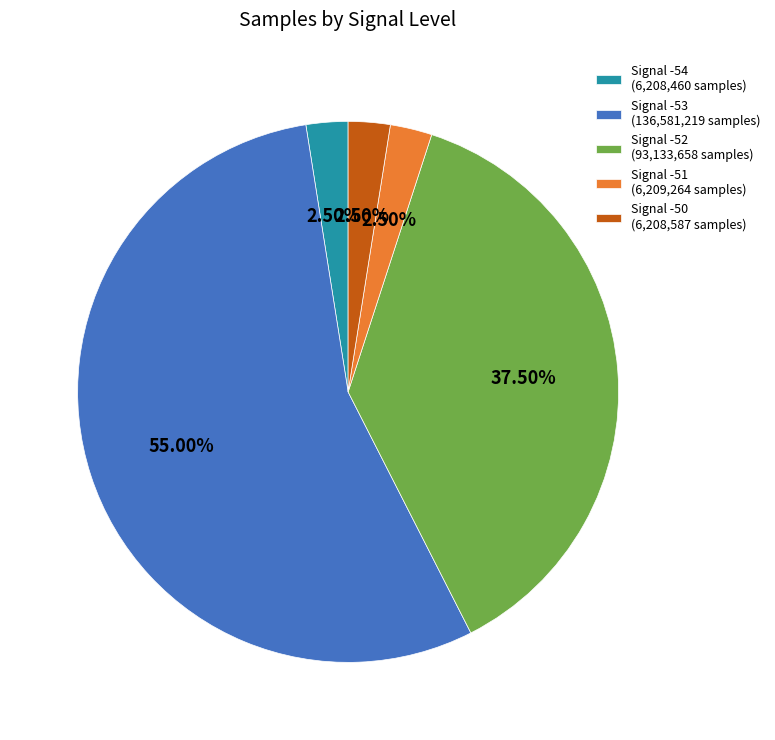

Which has a higher value, Signal -52 (93,133,658 samples) or Signal -50 (6,208,587 samples)?

Signal -52 (93,133,658 samples)